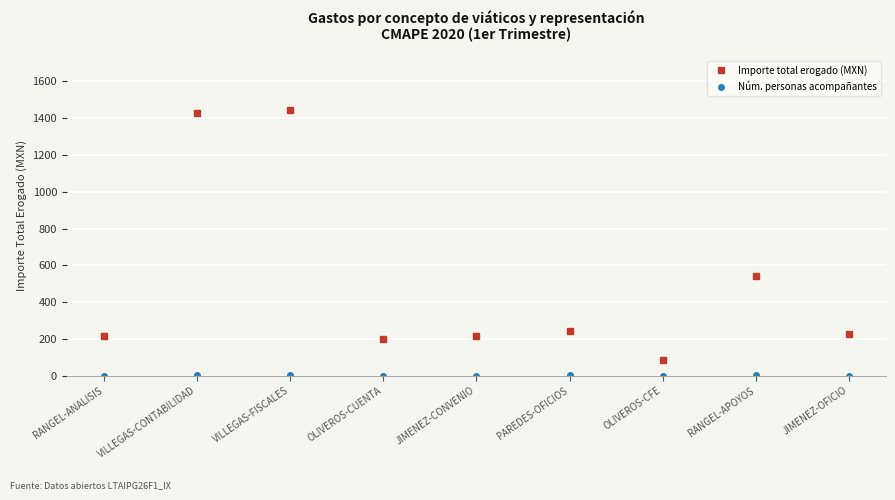

In Importe total erogado (MXN), how many points are higher than both neighbors (excluding endpoints)?

3